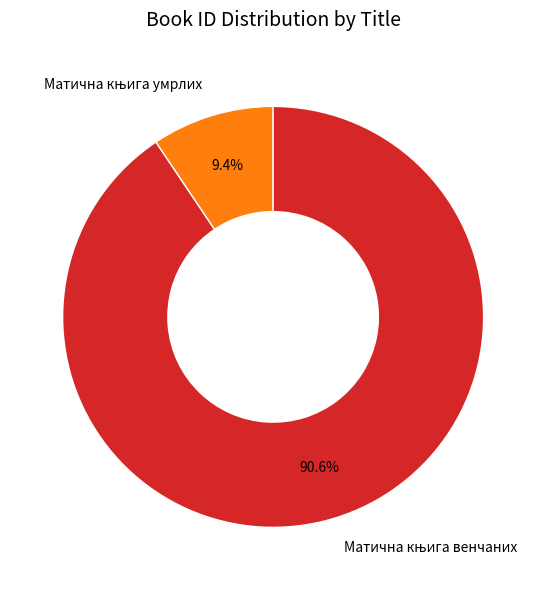

To the nearest percent, what is the average slice percentage?

50%